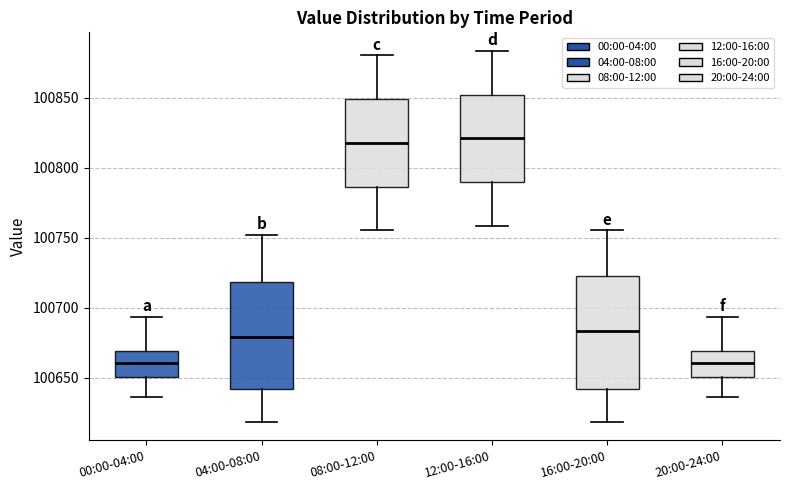

Where is the lower edge of the box for 04:00-08:00 on the y-axis? The values are not printed on the chart, so give them approximately, as read against the axis.

100640